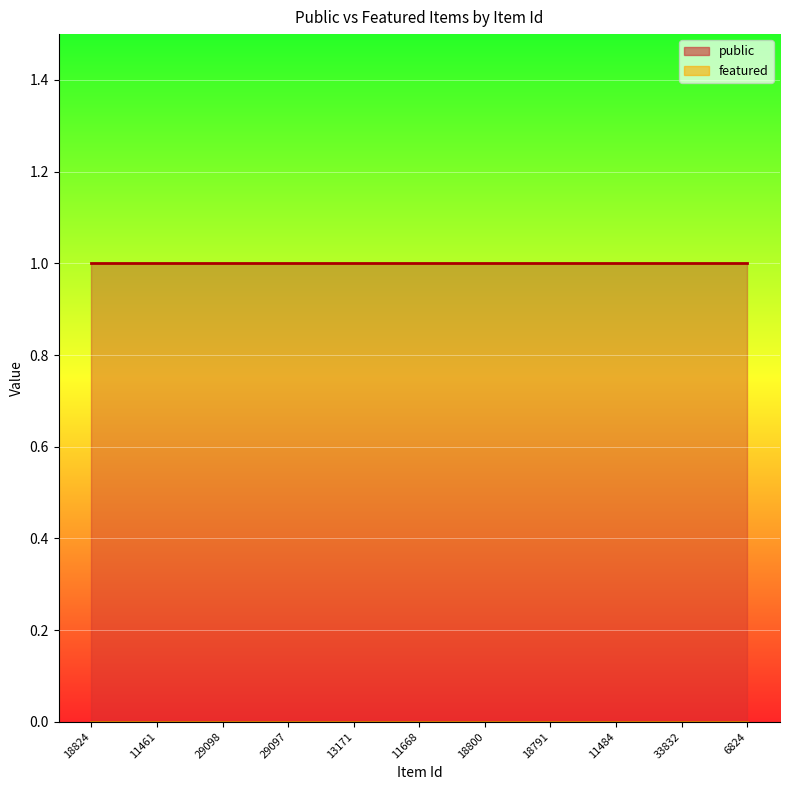

What is the total value across all series at 18800?

1